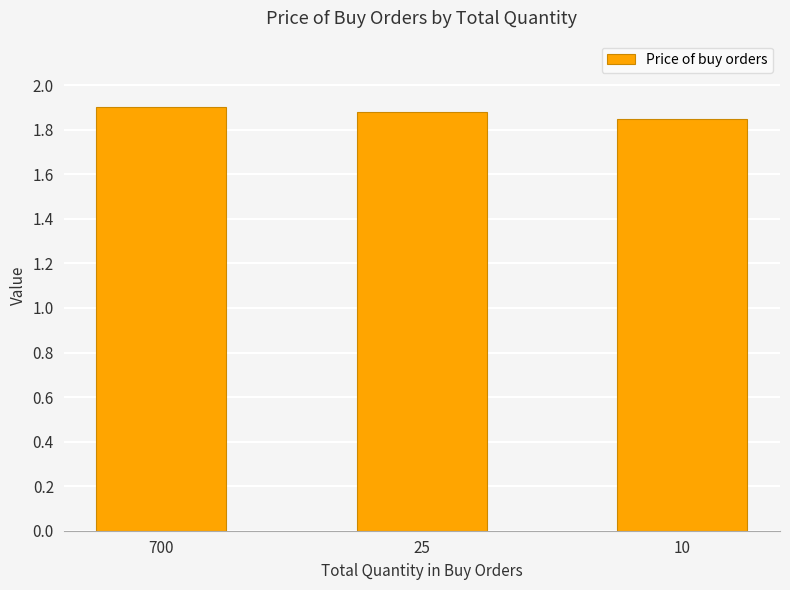

How many categories are shown in the chart?

3